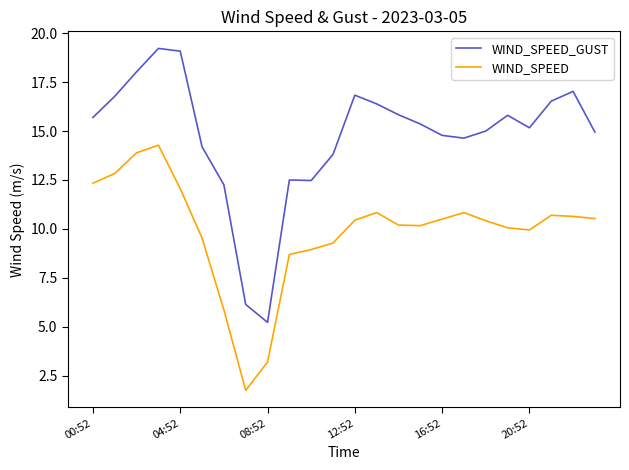

Which series has the largest total across all categories?

WIND_SPEED_GUST